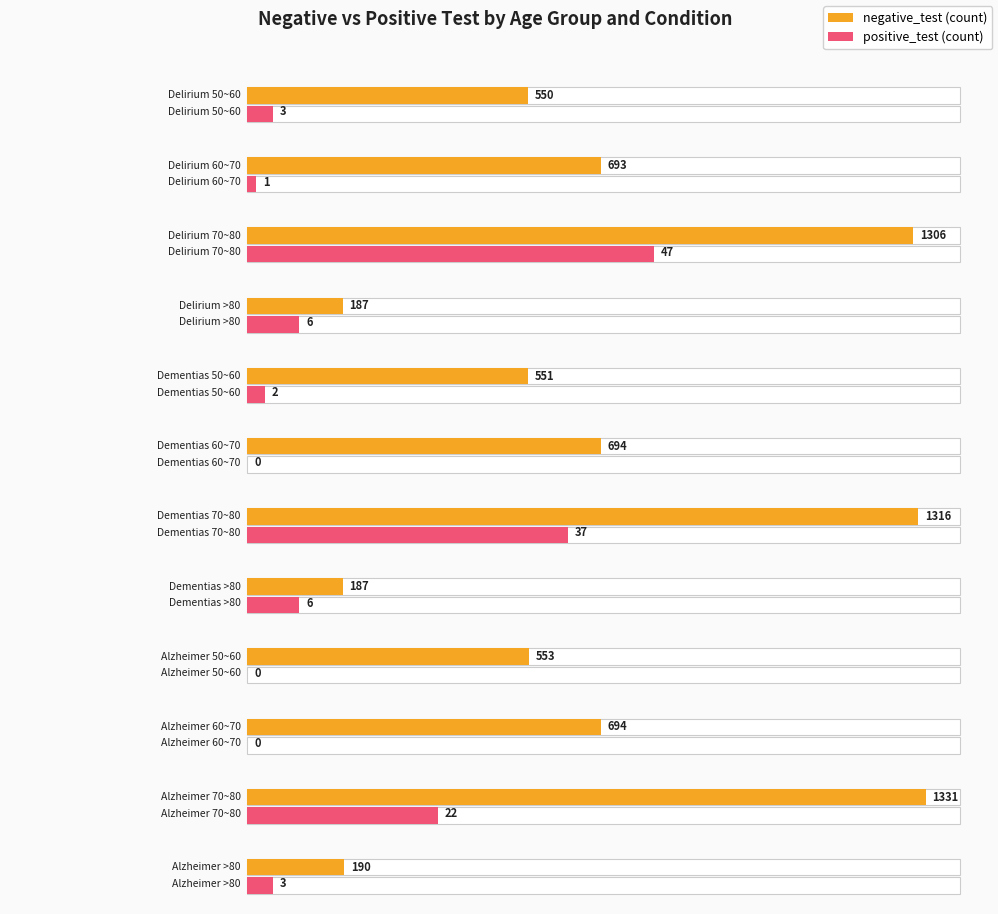

Between Delirium 60~70 and Dementias 50~60, which series saw the biggest shift?

negative_test